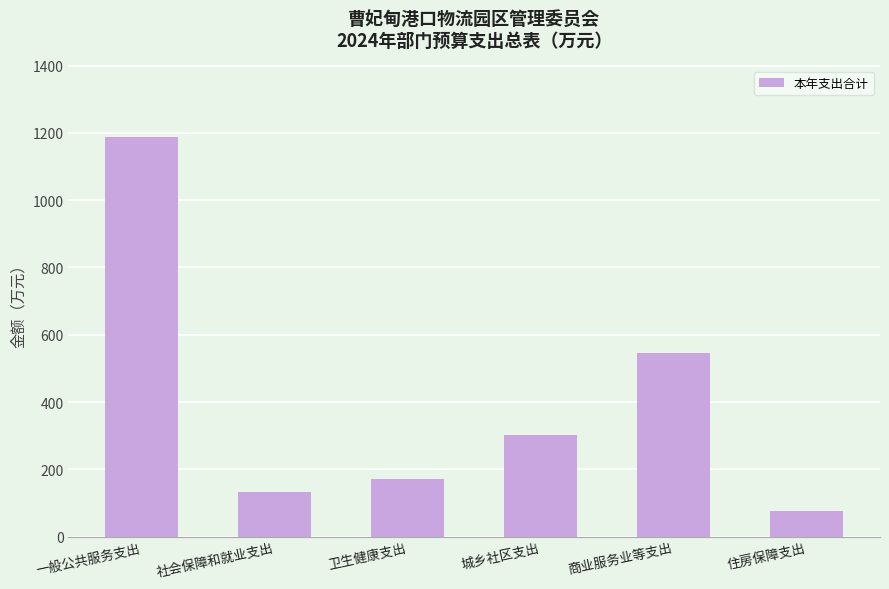

What position from the right is 商业服务业等支出?

2